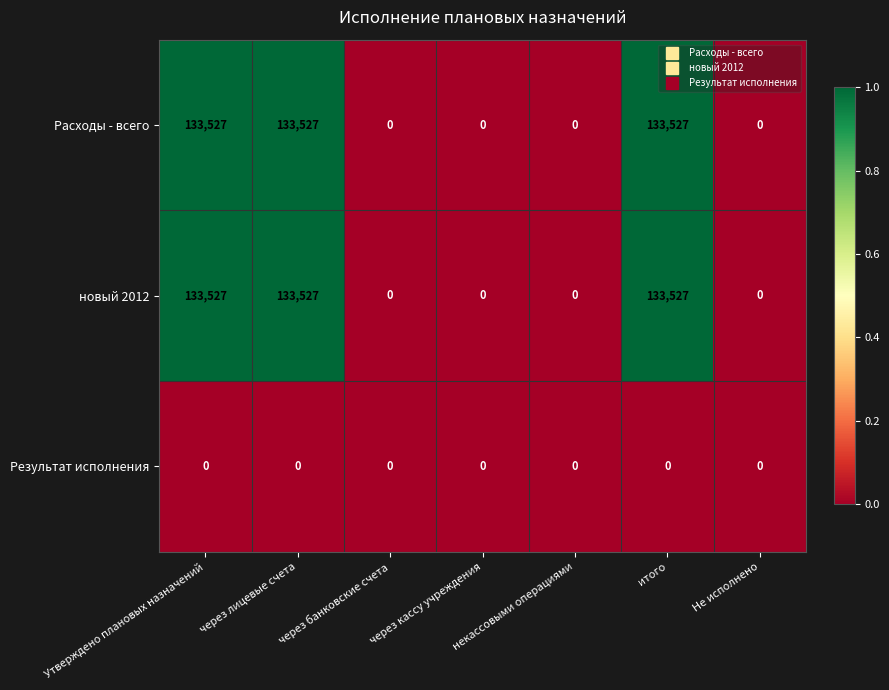

What is the sum of the новый 2012 values at через кассу учреждения and Утверждено плановых назначений?

133527